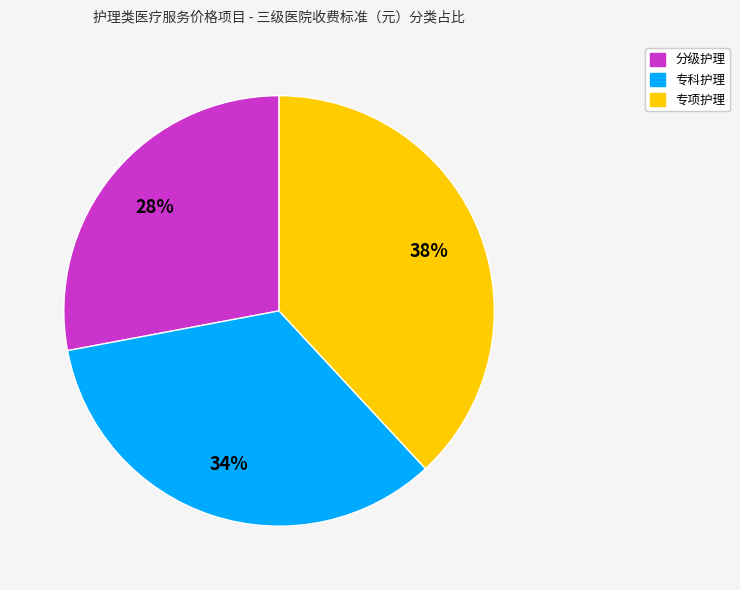

Is there any slice that represents more than half of the pie?

No